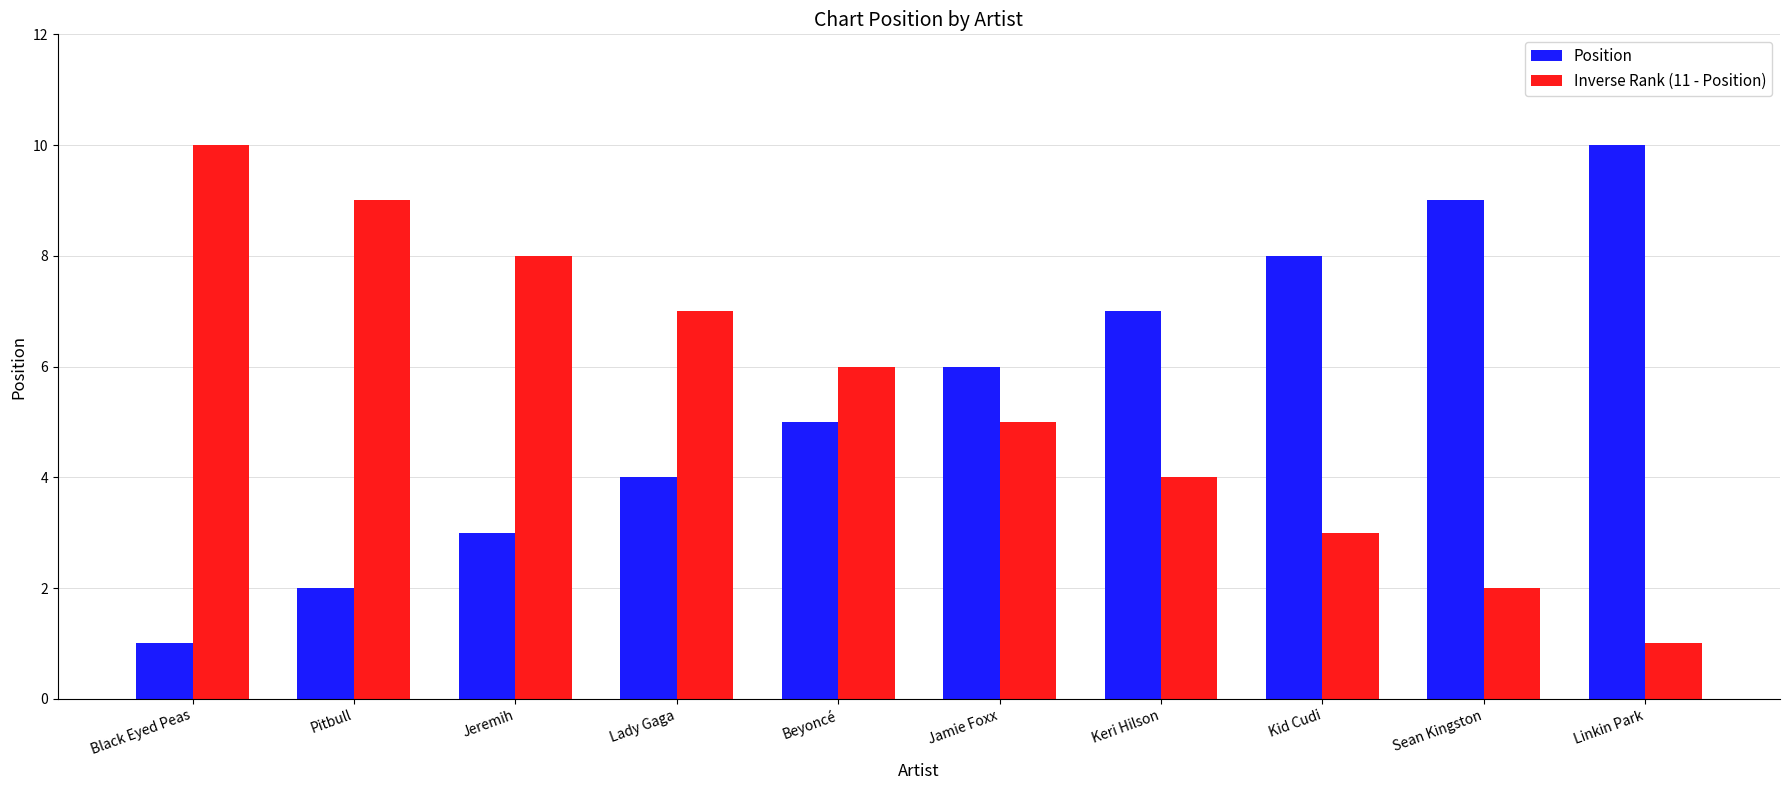

What are all the series names shown in the legend?

Position, Inverse Rank (11 - Position)